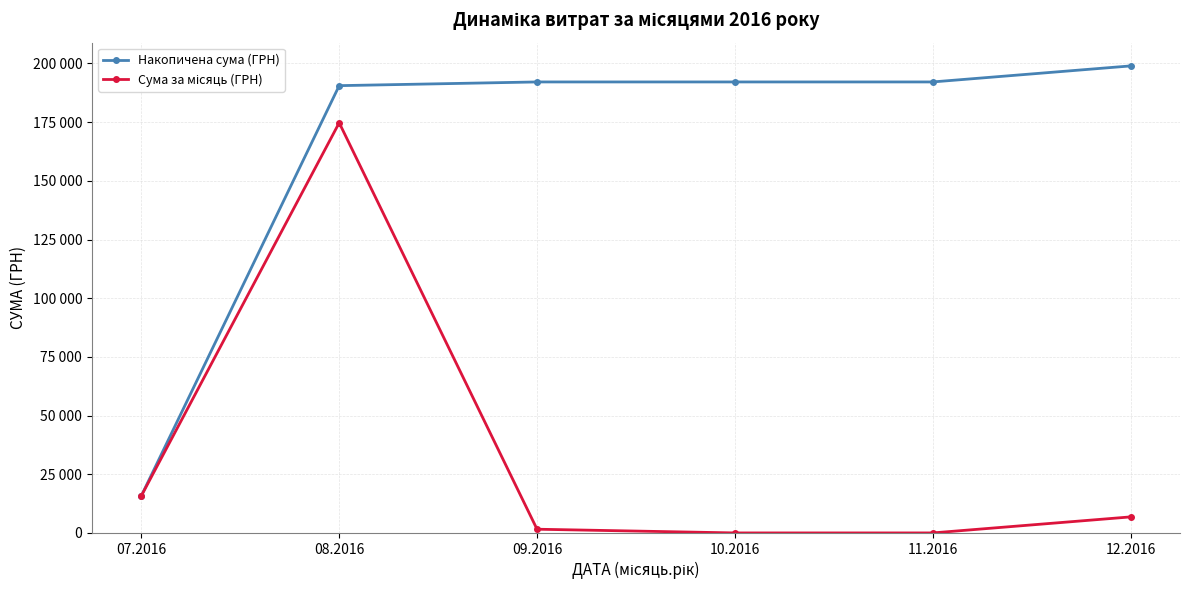

List the labels in order of Накопичена сума (ГРН) value, largest first.

12.2016, 09.2016, 10.2016, 11.2016, 08.2016, 07.2016